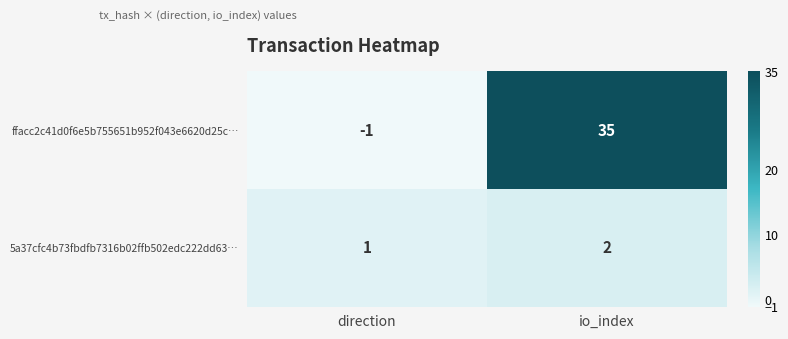

What is the difference between the maximum and minimum values in the ffacc2c41d0f6e5b755651b952f043e6620d25c… series?

36